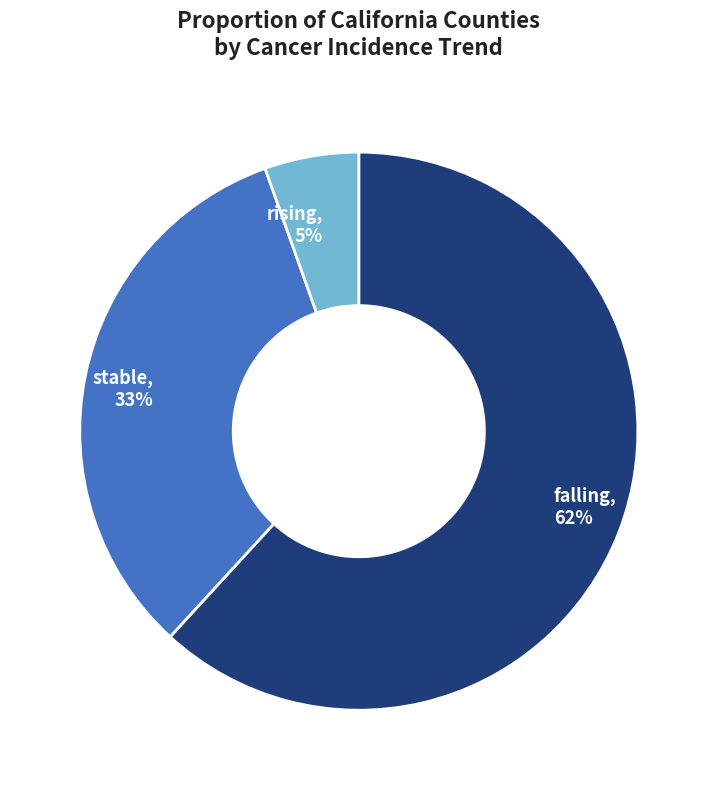

How many segments does this pie chart have?

3